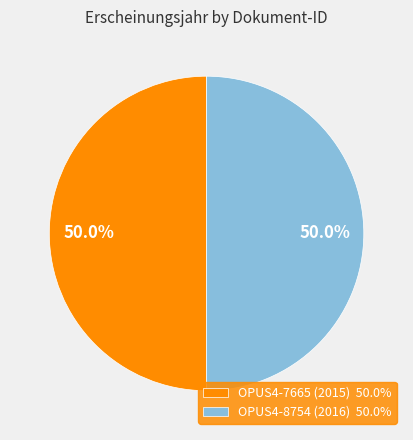

What is the ratio of the value at OPUS4-7665 (2015) 50.0% to the value at OPUS4-8754 (2016) 50.0%?

1.0